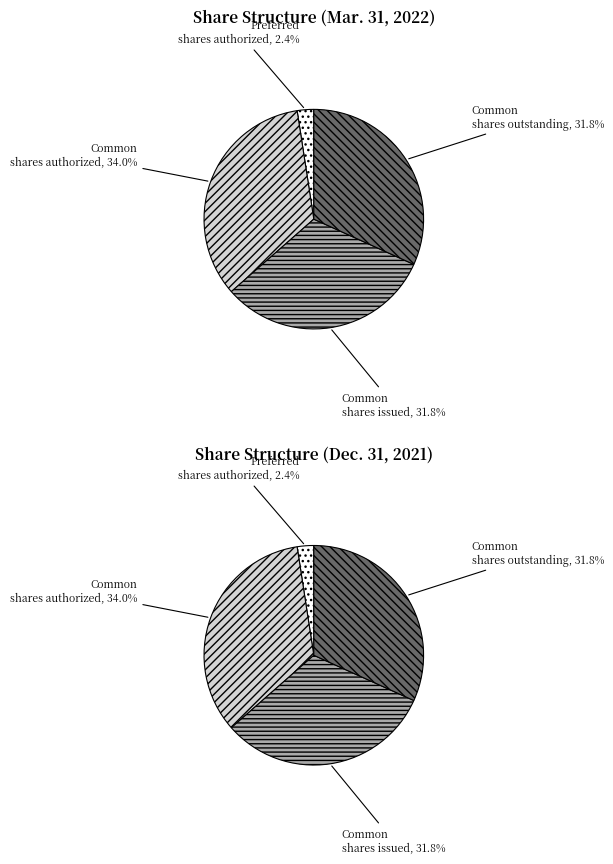

Does Common shares outstanding represent more than half of the total?

No